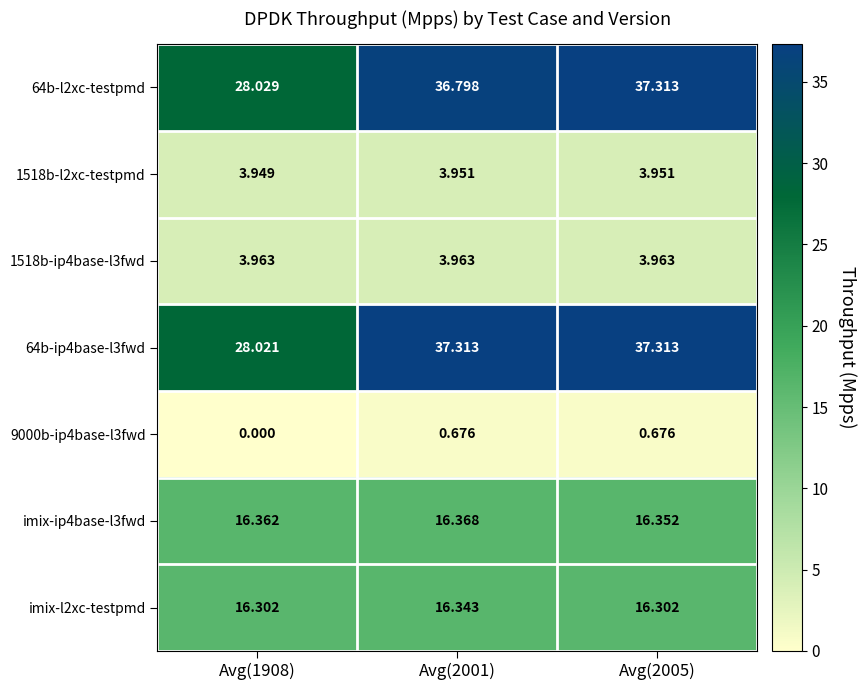

Between Avg(1908) and Avg(2005), which series saw the biggest shift?

64b-ip4base-l3fwd